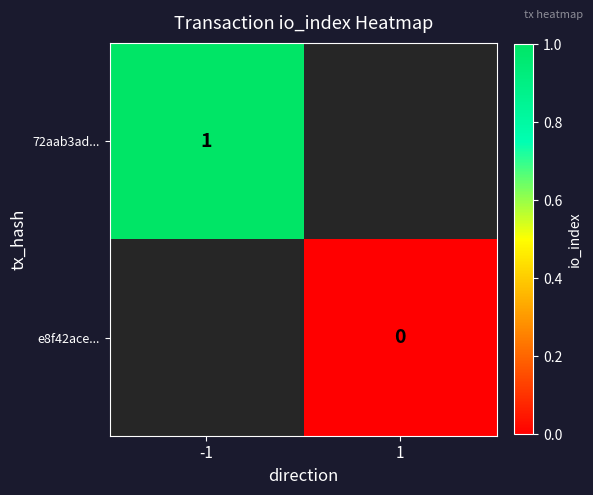

Is it true that 72aab3ad... equals 1 at -1?

True